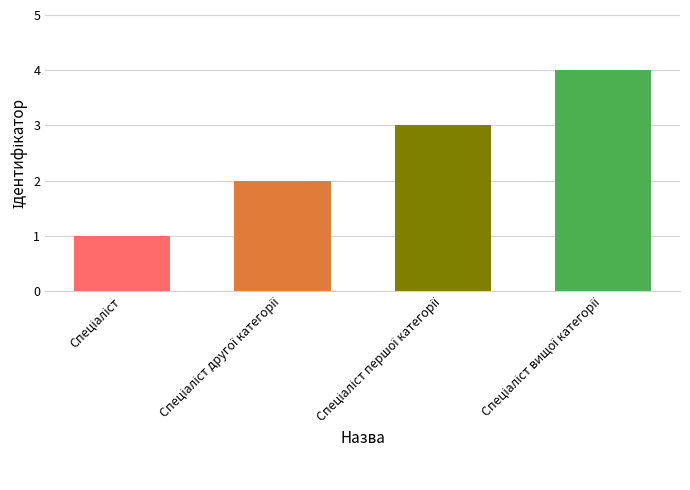

What is the greatest value displayed?

4